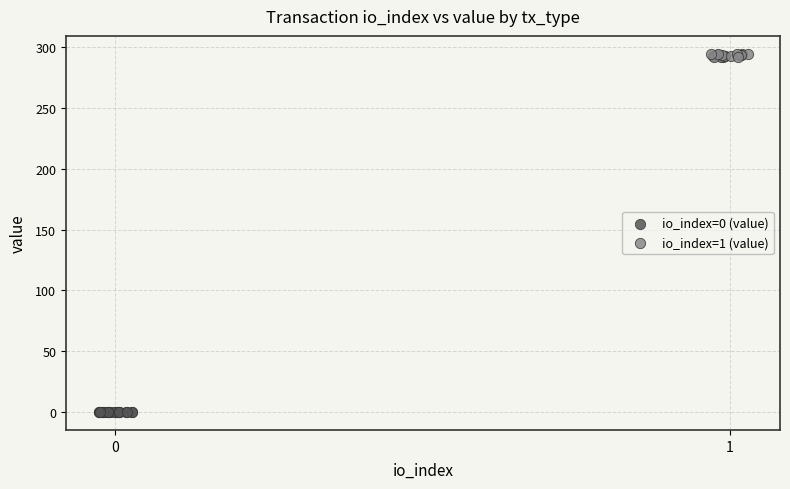

Which series reaches the maximum Y coordinate?

io_index=1 (value)